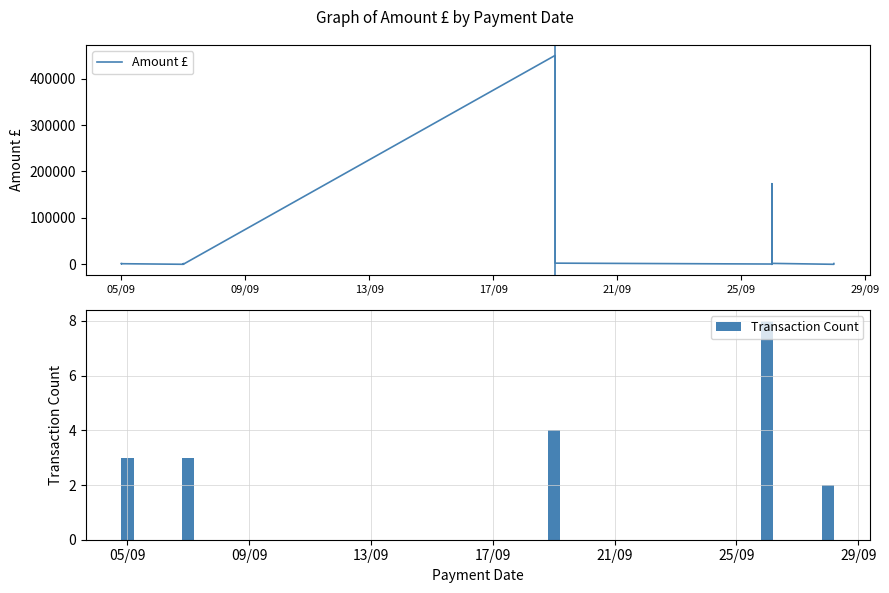

What is the approximate value at 28/09/2018?

1661.7